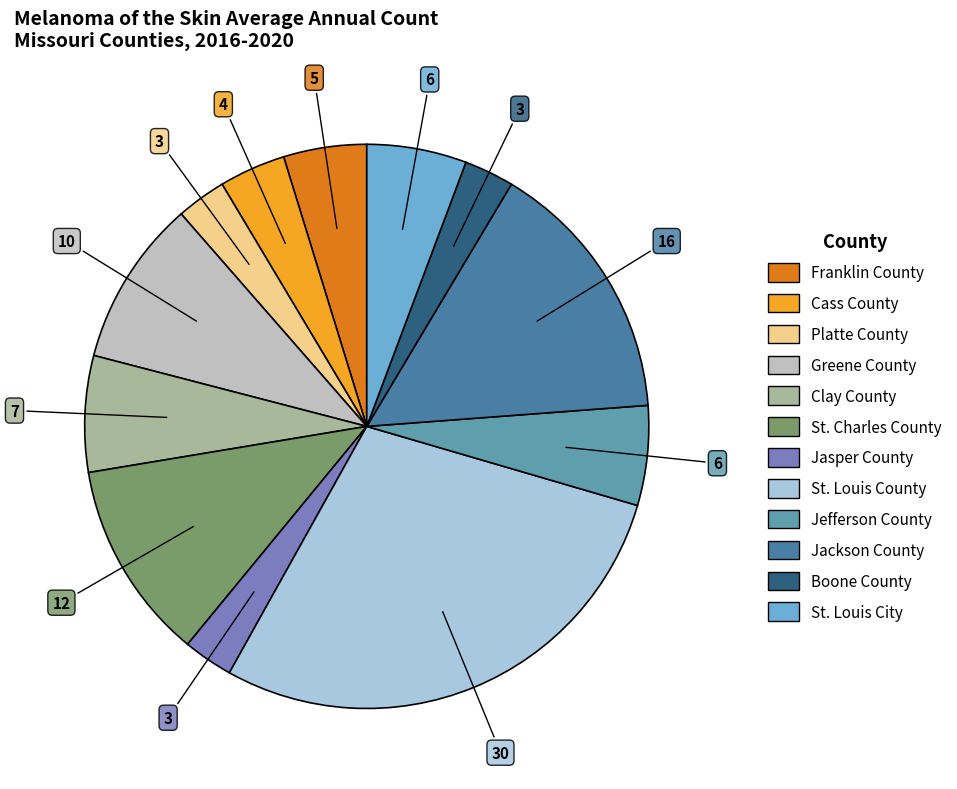

To the nearest percent, what percentage of the pie is Boone County?

3%